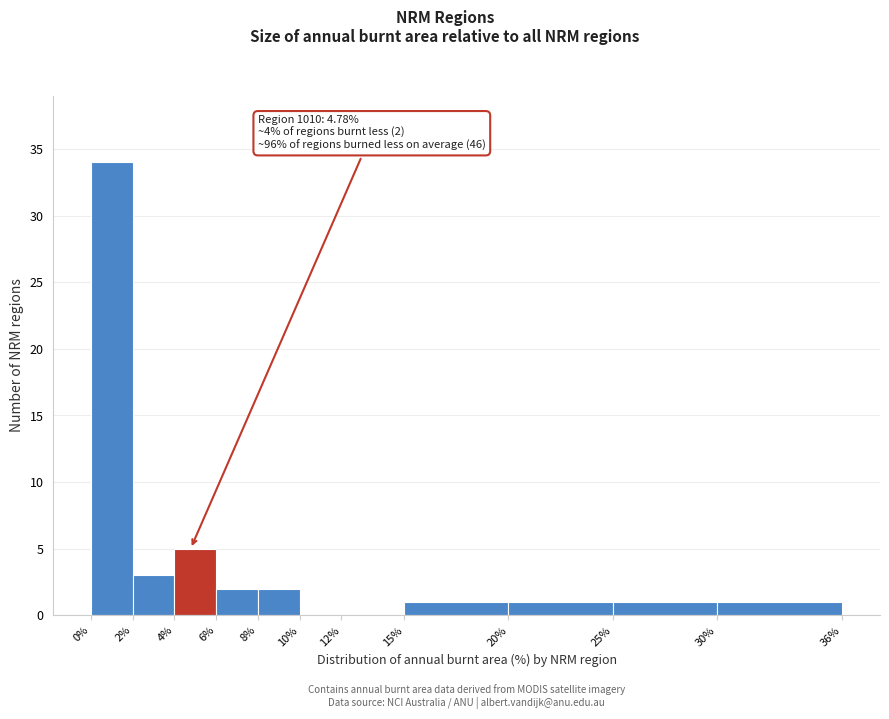

Which range on the x-axis has the tallest bar?

0% to 2%